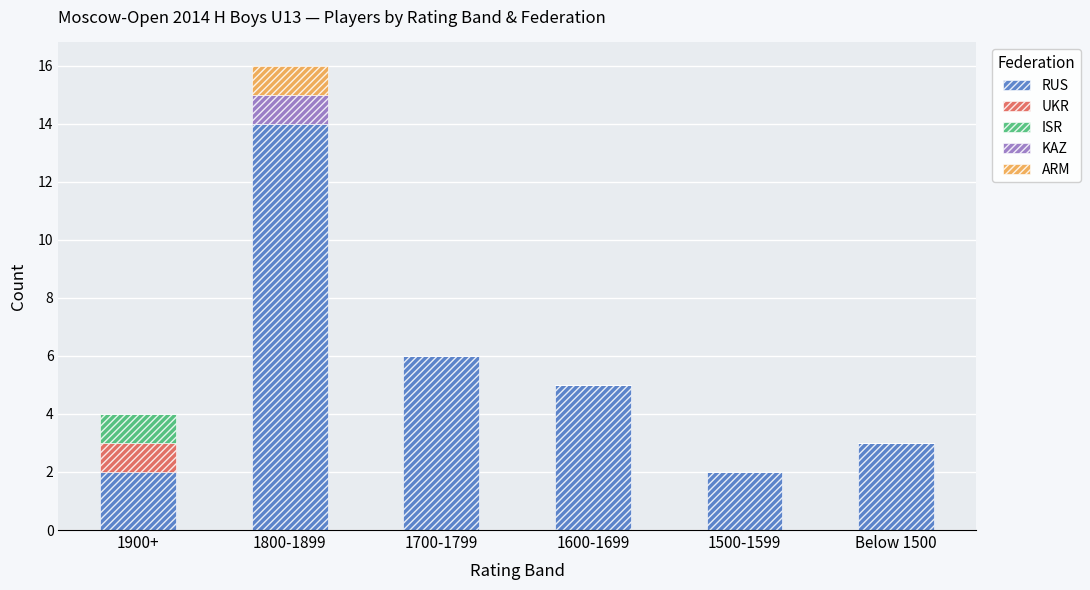

Reading left to right, list the values for the RUS series.

1900+=2	1800-1899=14	1700-1799=6	1600-1699=5	1500-1599=2	Below 1500=3